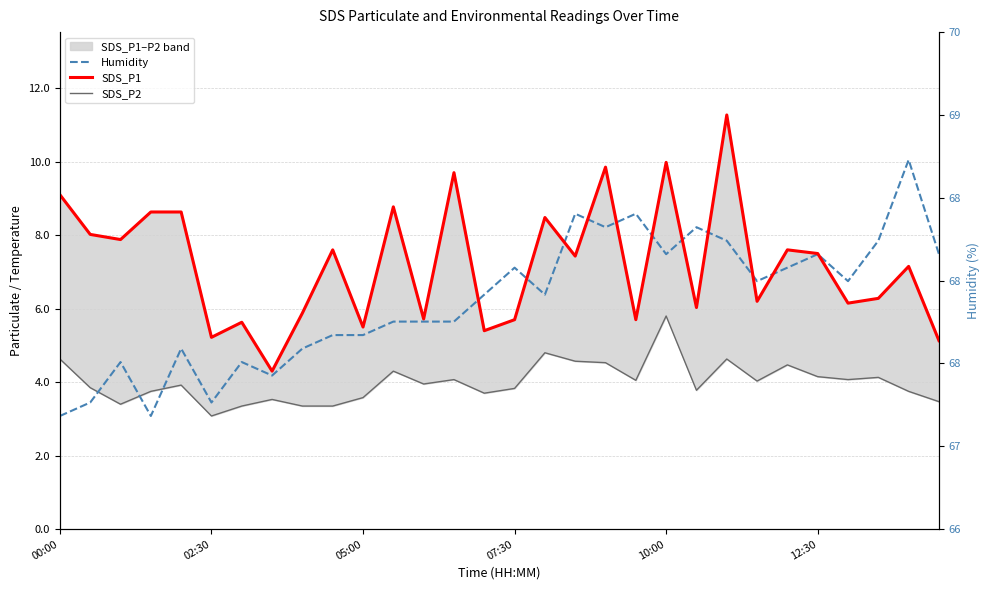

How many interior local peaks does the Humidity series have?

9